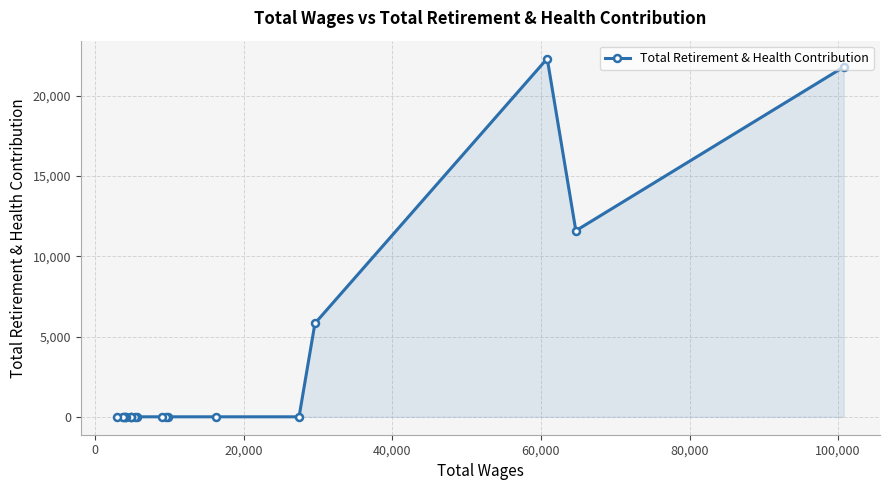

What is the greatest value displayed?

22307